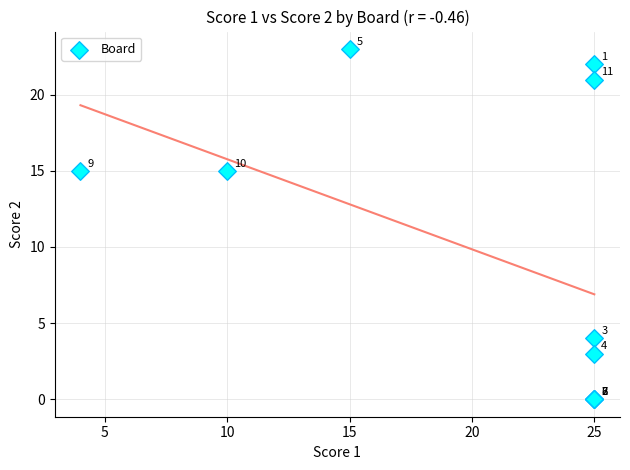

What Y value in the scatter plot is closest to 11?

15